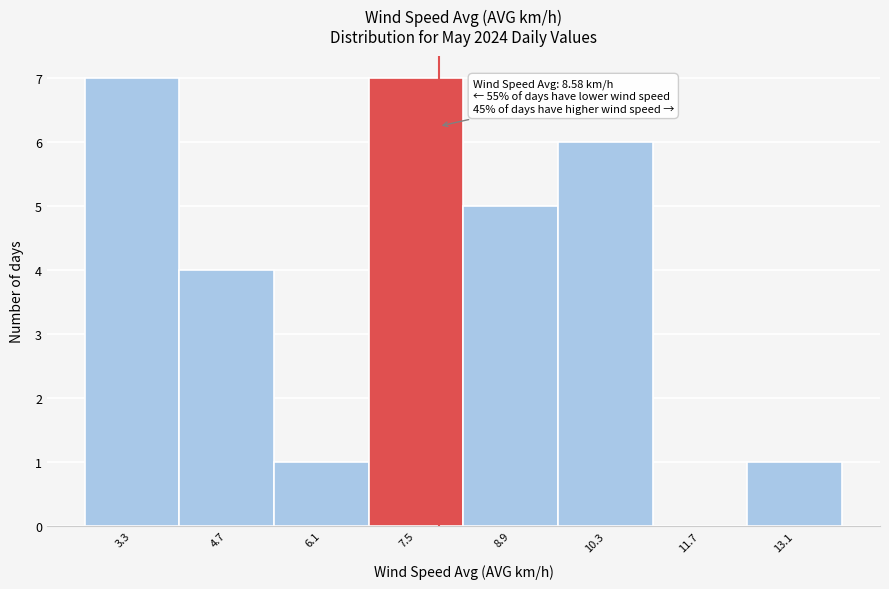

Reading left to right, extract all data points from this chart.

3.3=7	4.7=4	6.1=1	7.5=7	8.9=5	10.3=6	11.7=0	13.1=1